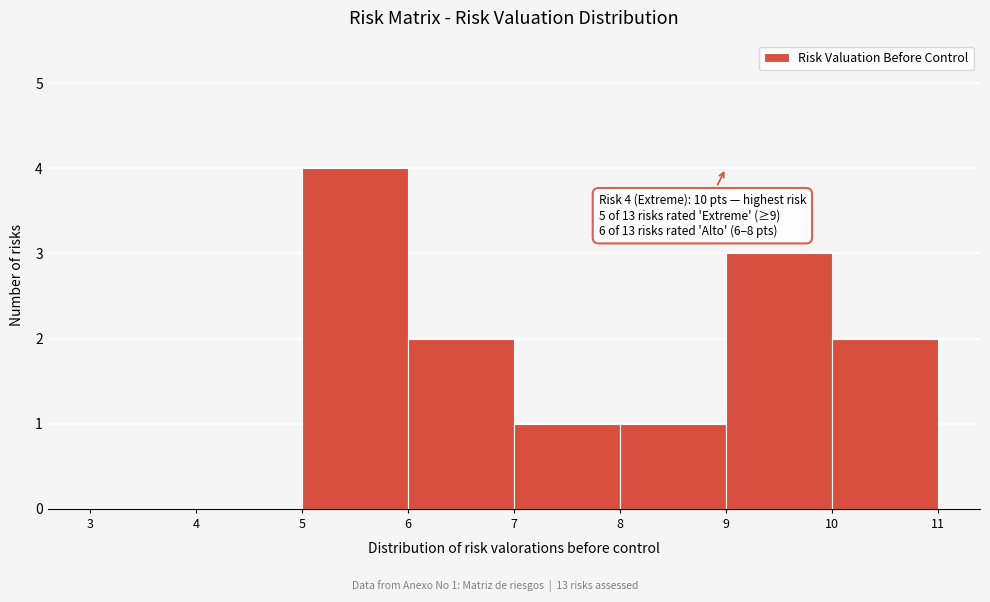

Which range on the x-axis has the tallest bar?

5 to 6